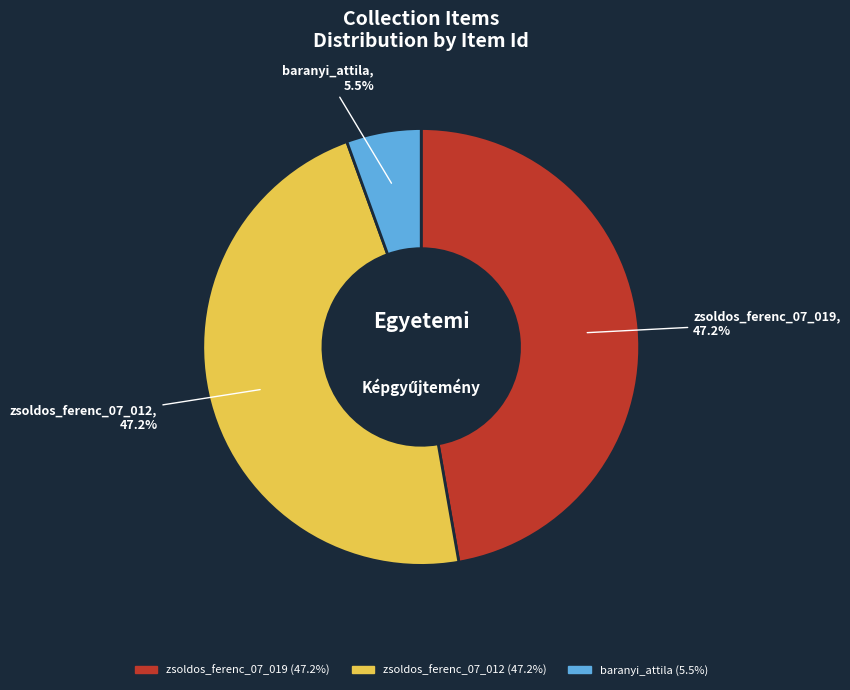

What is the smallest slice in the pie chart?

baranyi_attila